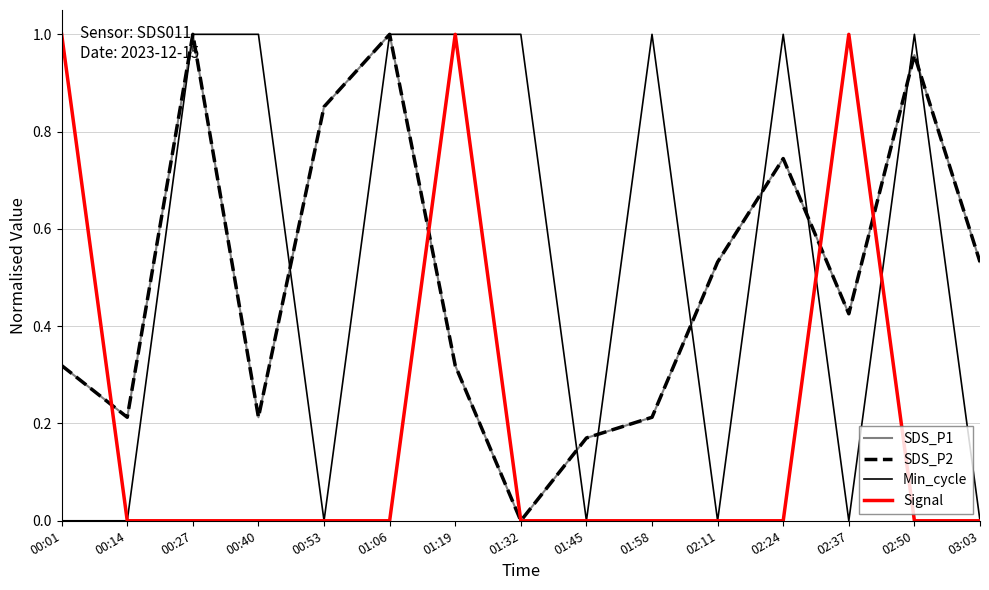

What is the difference between the maximum and second lowest values in the SDS_P2 series?

0.8